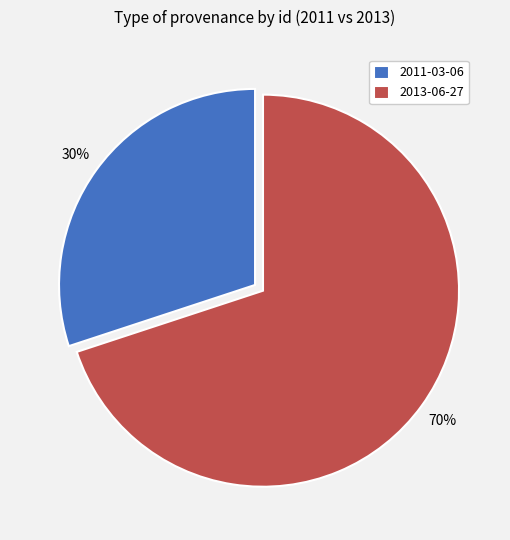

Is there a majority slice in this chart?

Yes